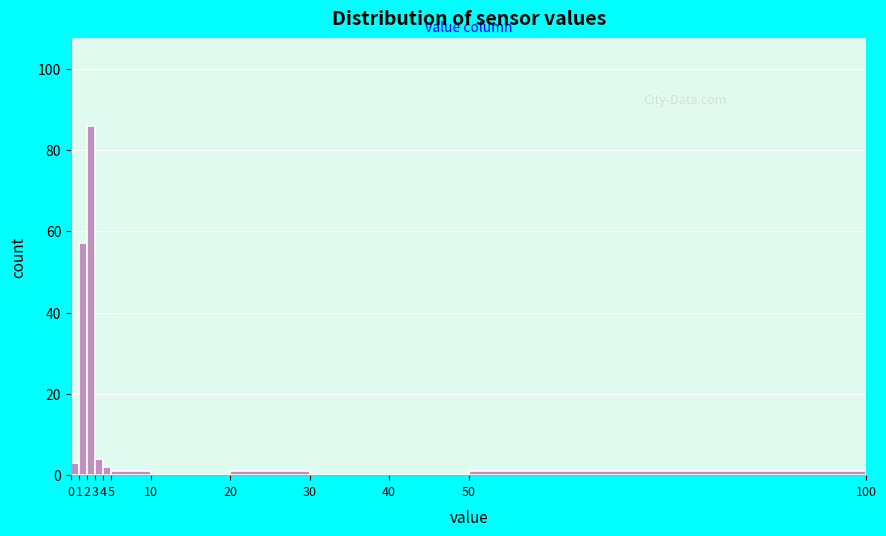

Which range on the x-axis has the tallest bar?

2 to 3